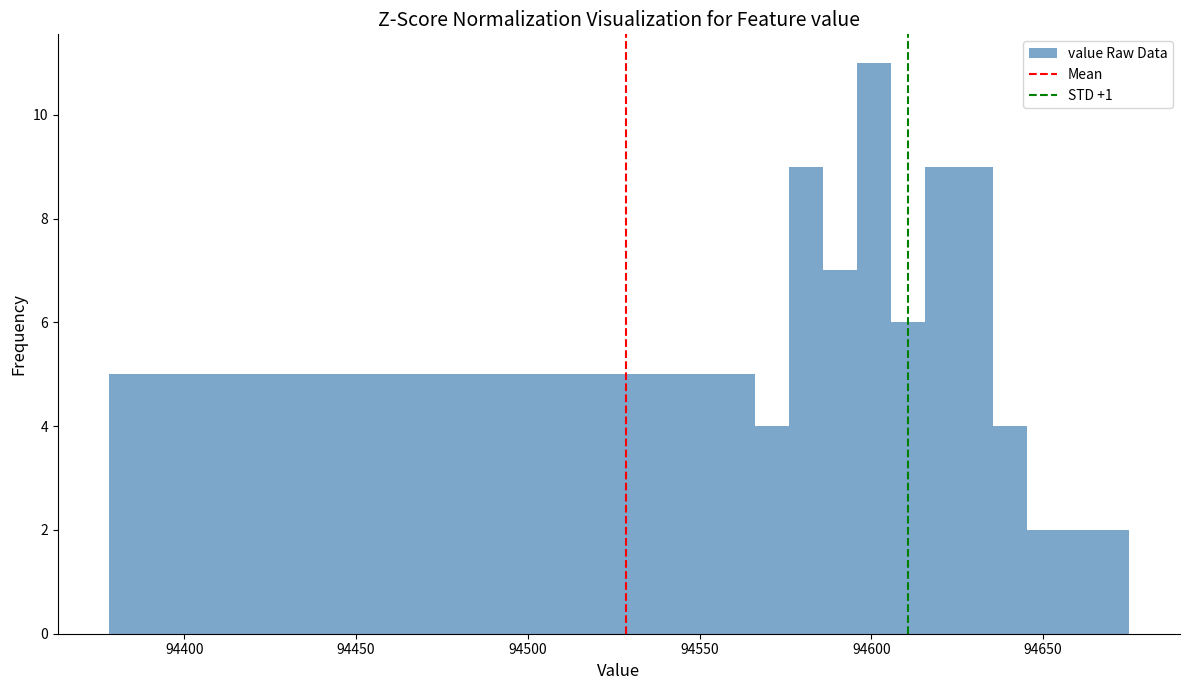

Around what value on the x-axis is the tallest bar? Give the approximate position of its centre, as read against the axis.

94600